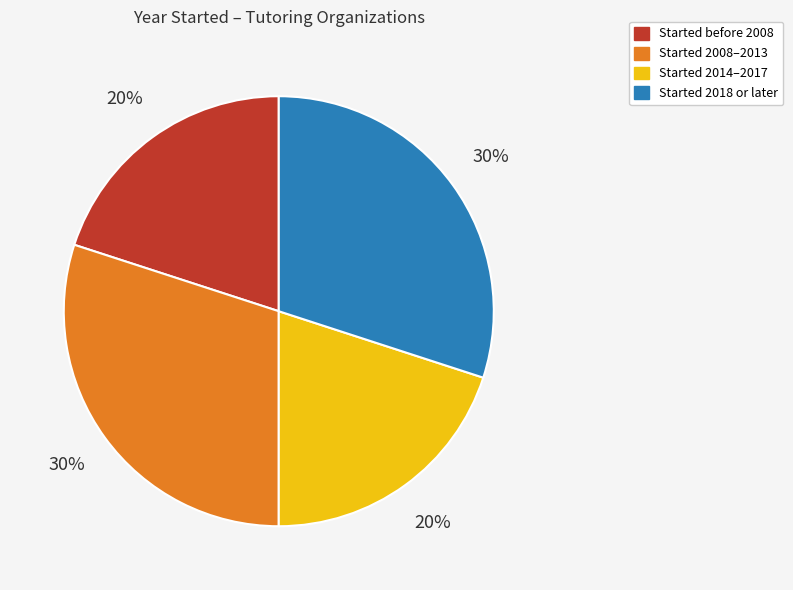

To the nearest percent, what percentage of the pie is Started 2018 or later?

30%